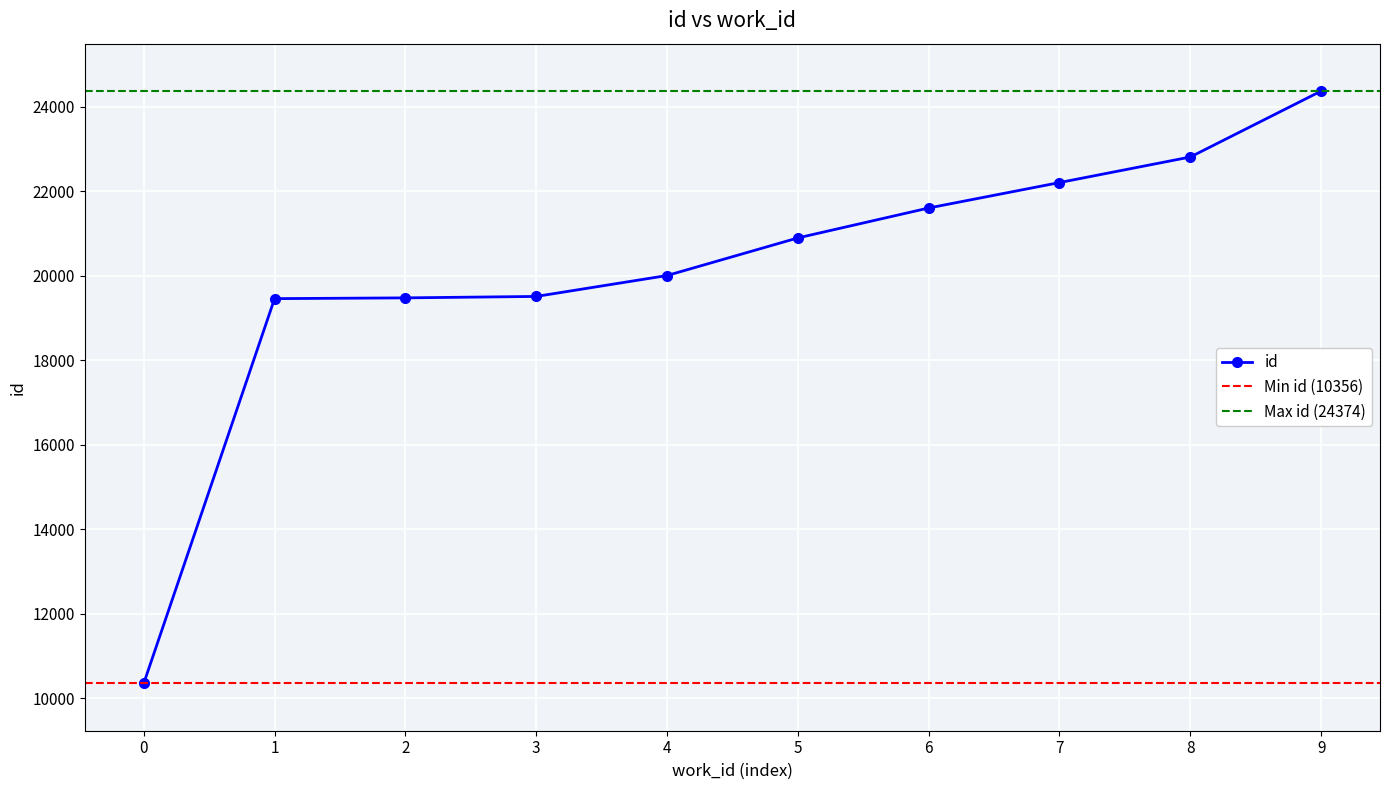

What is the highest value of the id series?

24374